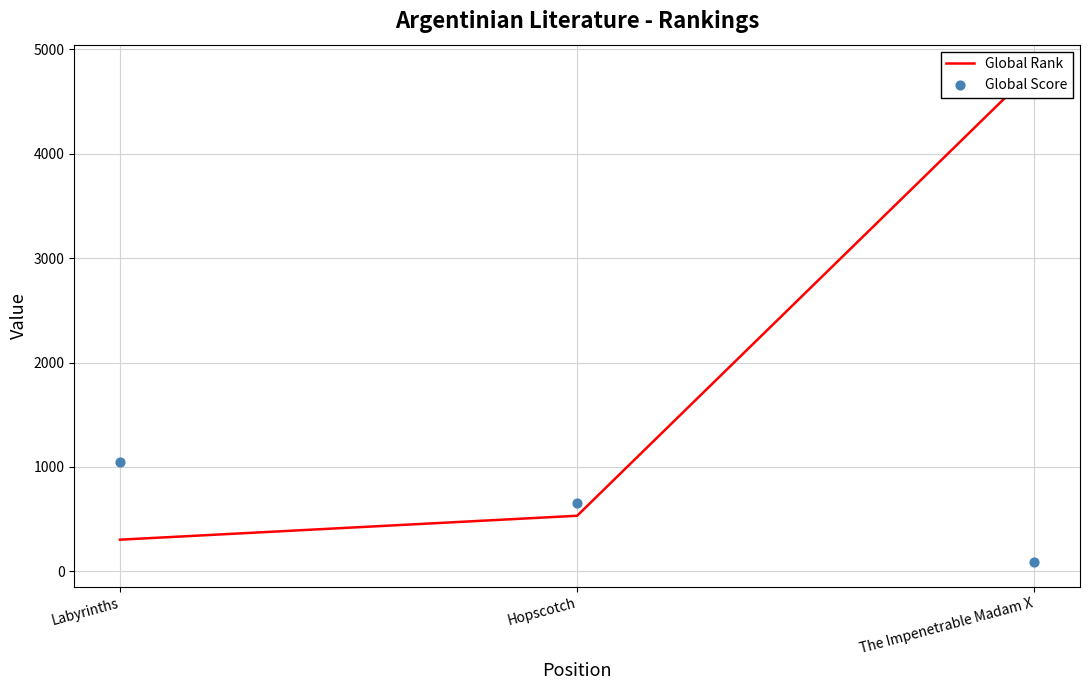

At which category is the sum across all series the highest?

The Impenetrable Madam X